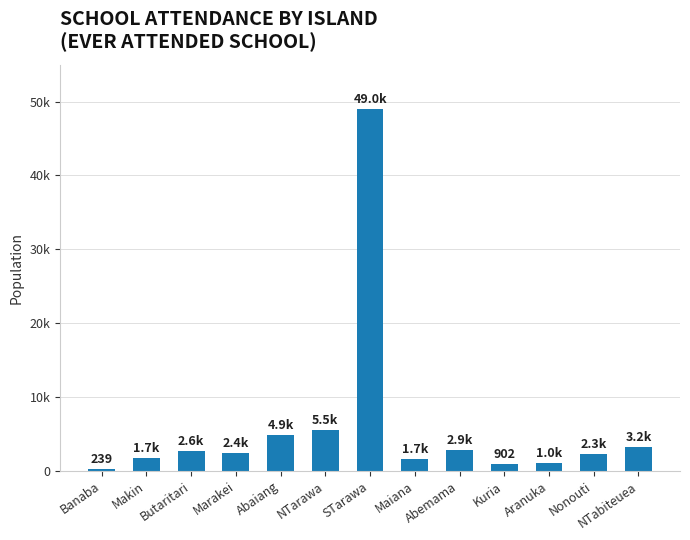

What is the minimum value shown in the chart?

239